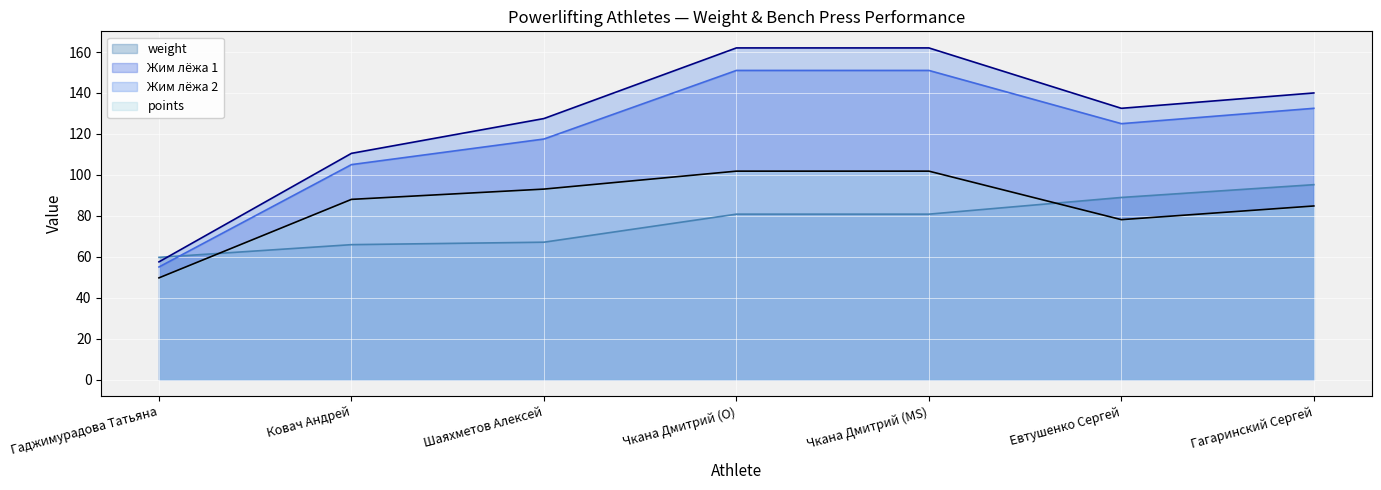

What is the sum of the Жим лёжа 2 values at Шаяхметов Алексей and Ковач Андрей?

238.0